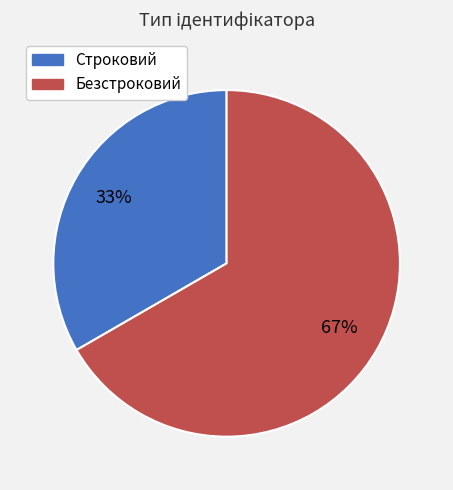

Is the sum of Безстроковий and Строковий greater than half?

Yes